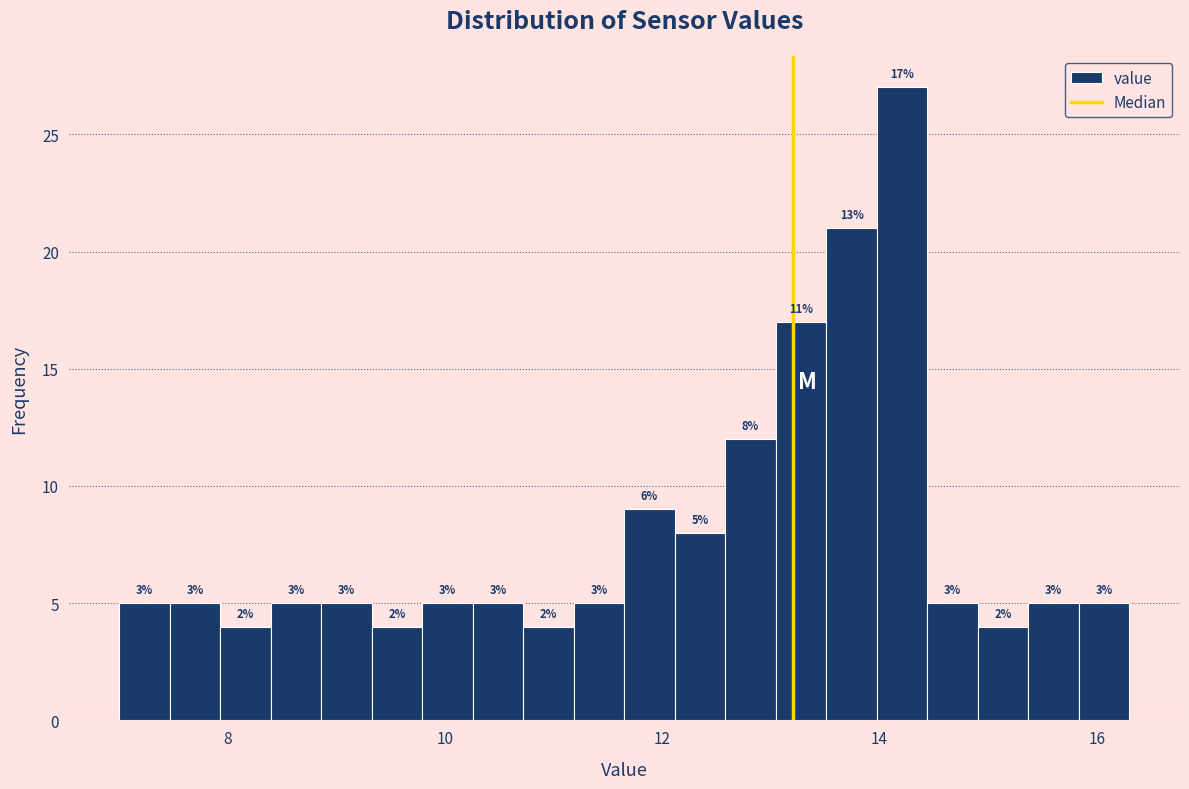

Around what value on the x-axis is the tallest bar? Give the approximate position of its centre, as read against the axis.

14.2